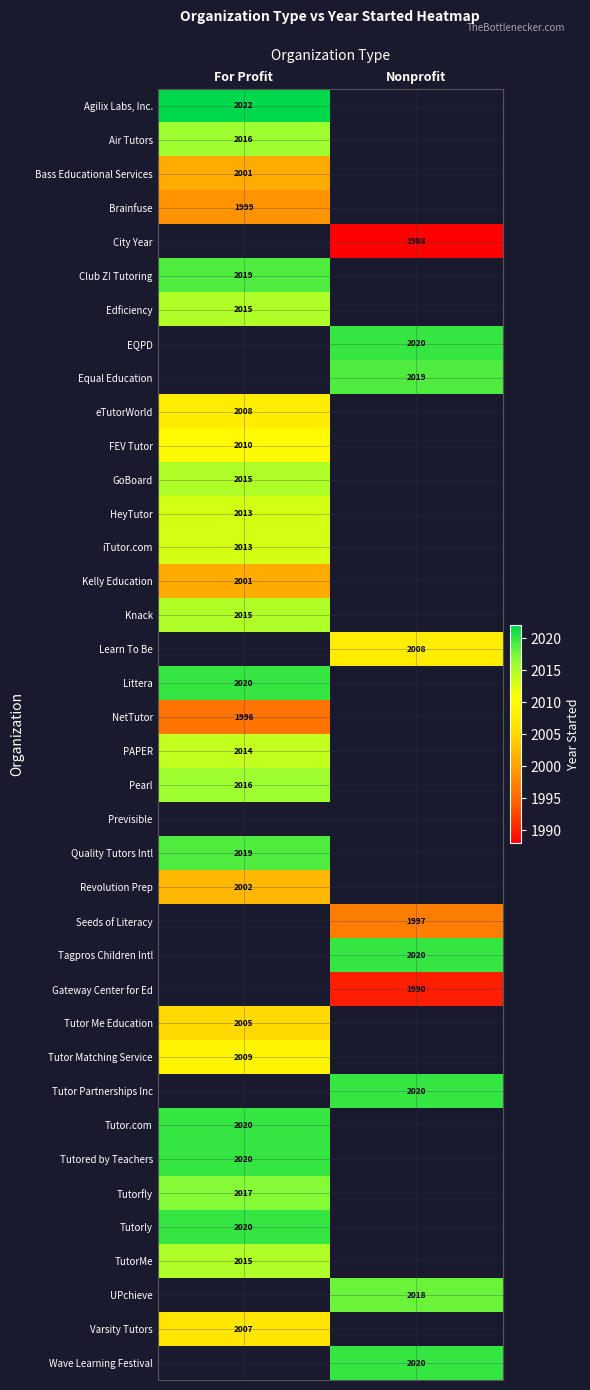

True or false: iTutor.com has a value of 2013 at For Profit.

True